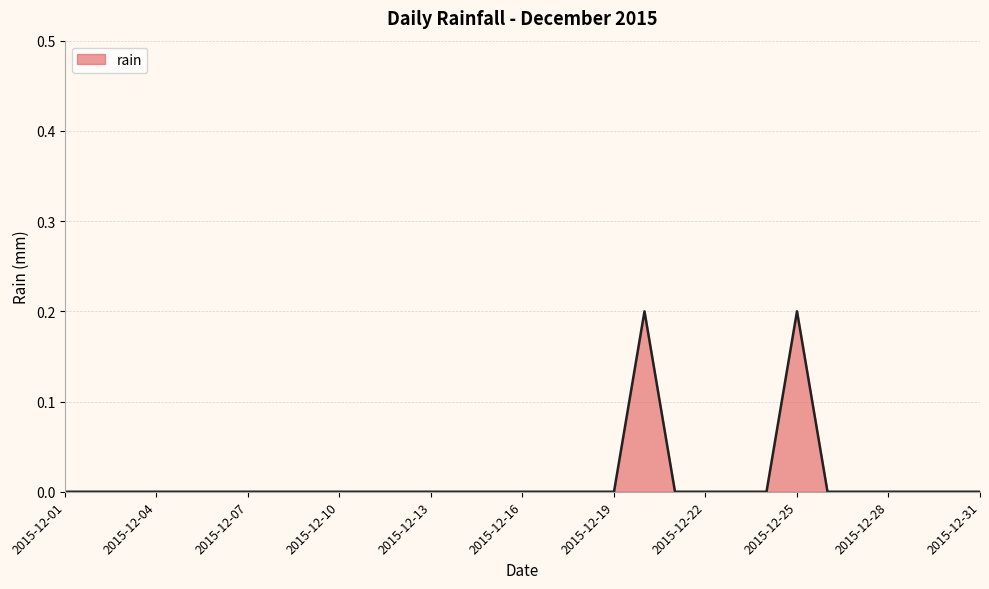

At which category does the chart reach its peak across all series?

2015-12-20